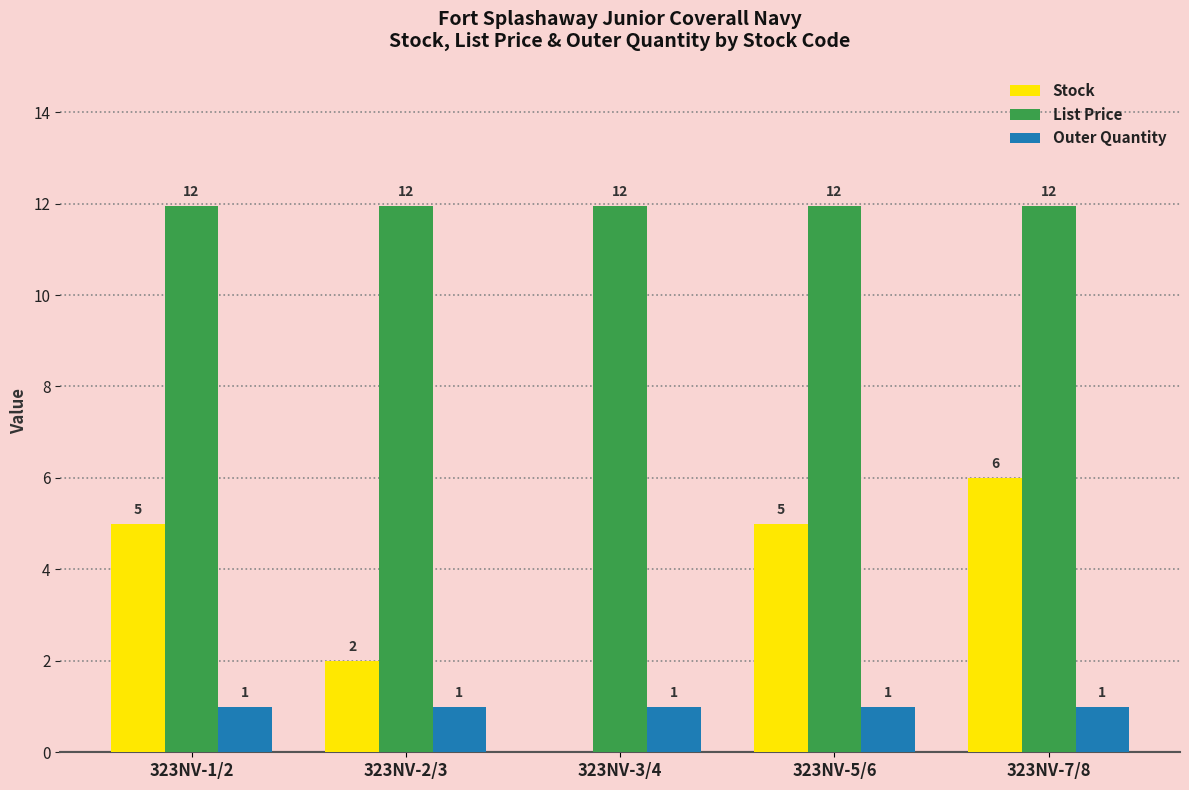

Is the value of List Price at 323NV-1/2 greater than the value of Stock at 323NV-1/2?

Yes